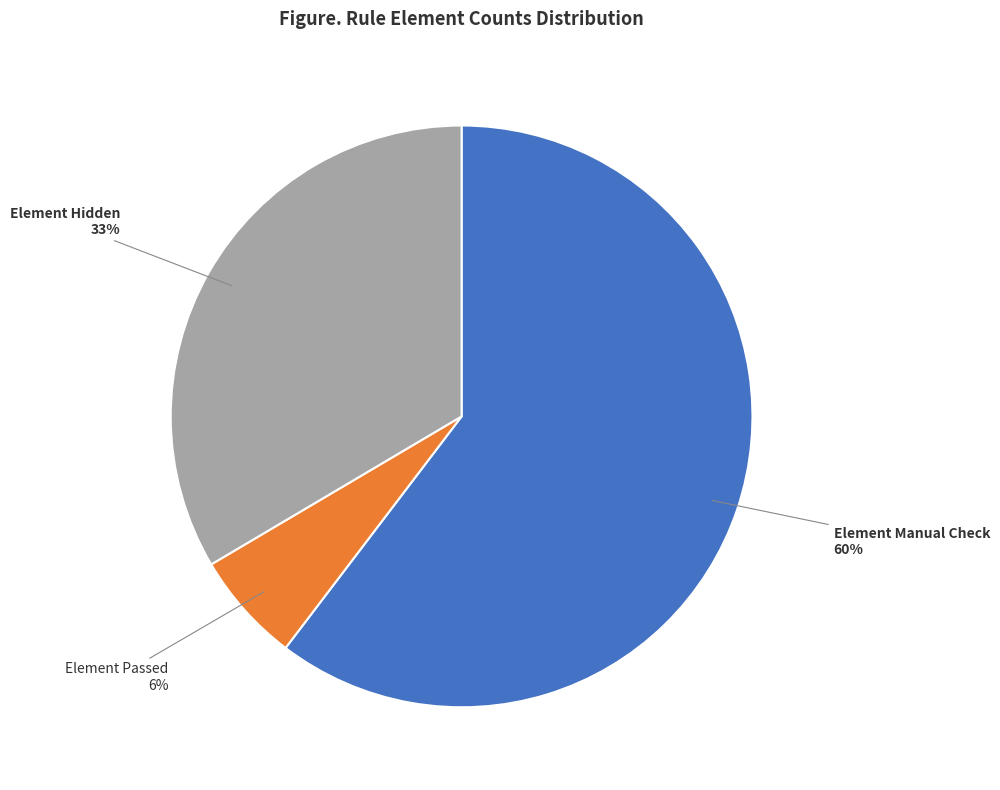

The Element Passed slice represents 1% of the pie. True or false?

False